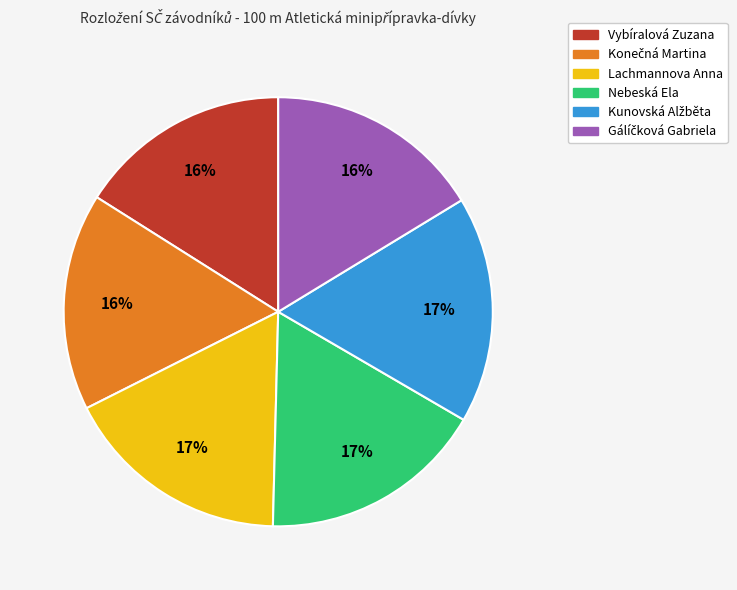

To the nearest percent, what is the difference between the largest and smallest slice percentages?

1%